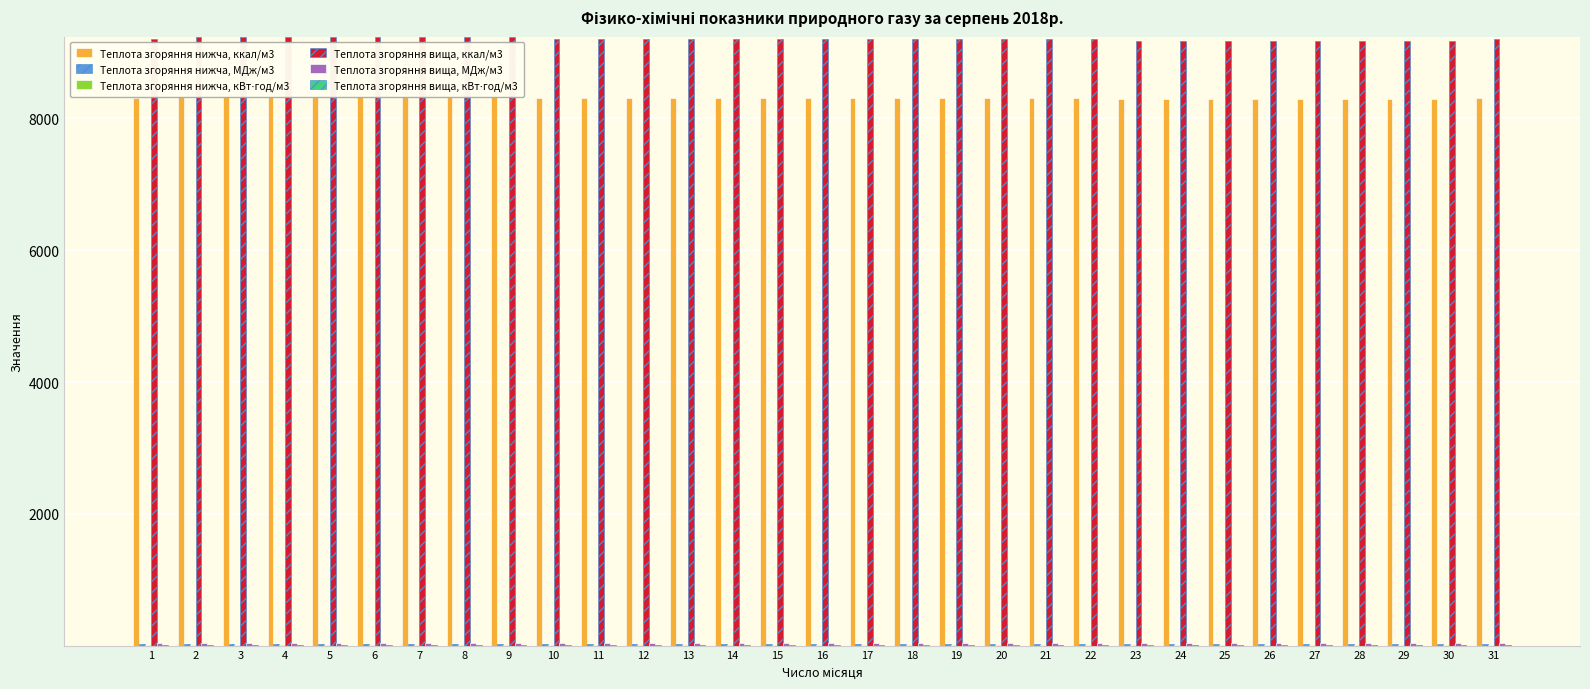

What is the average value of the Teплота згоряння нижча, ккал/м3 series?

8312.4